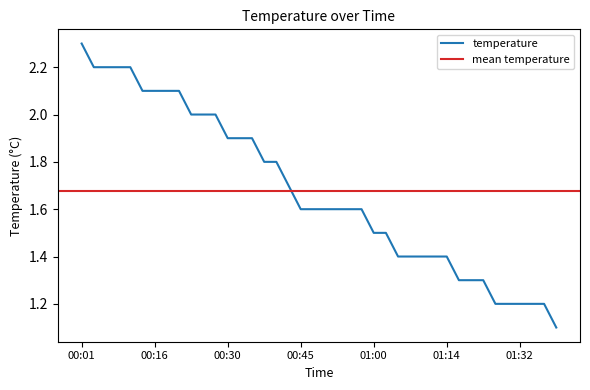

What is the sum of the values at 00:30 and 00:55?

3.5